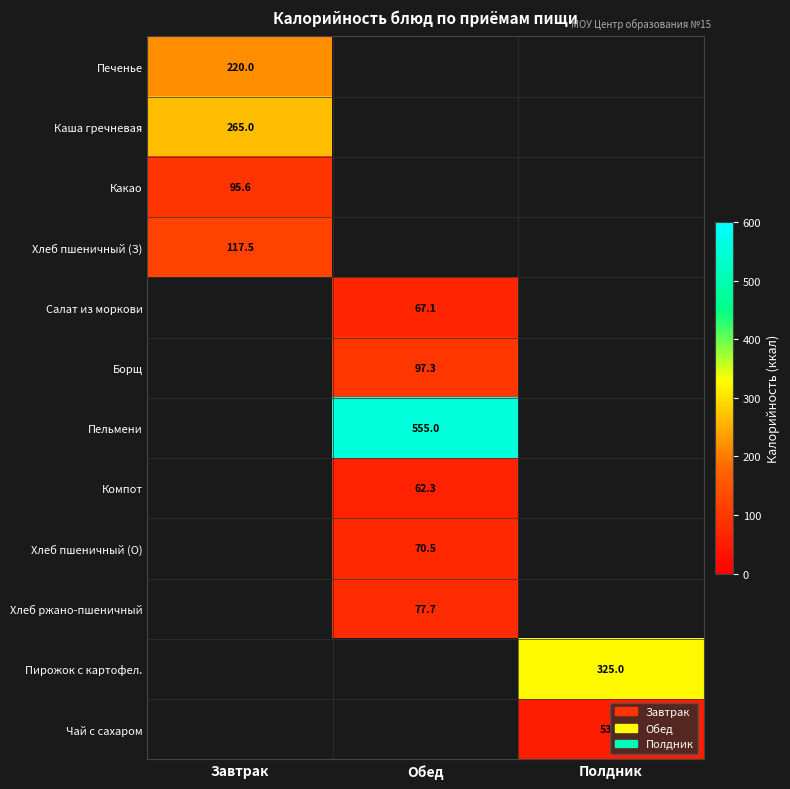

The Какао series shows 133.7 at Завтрак. True or false?

False